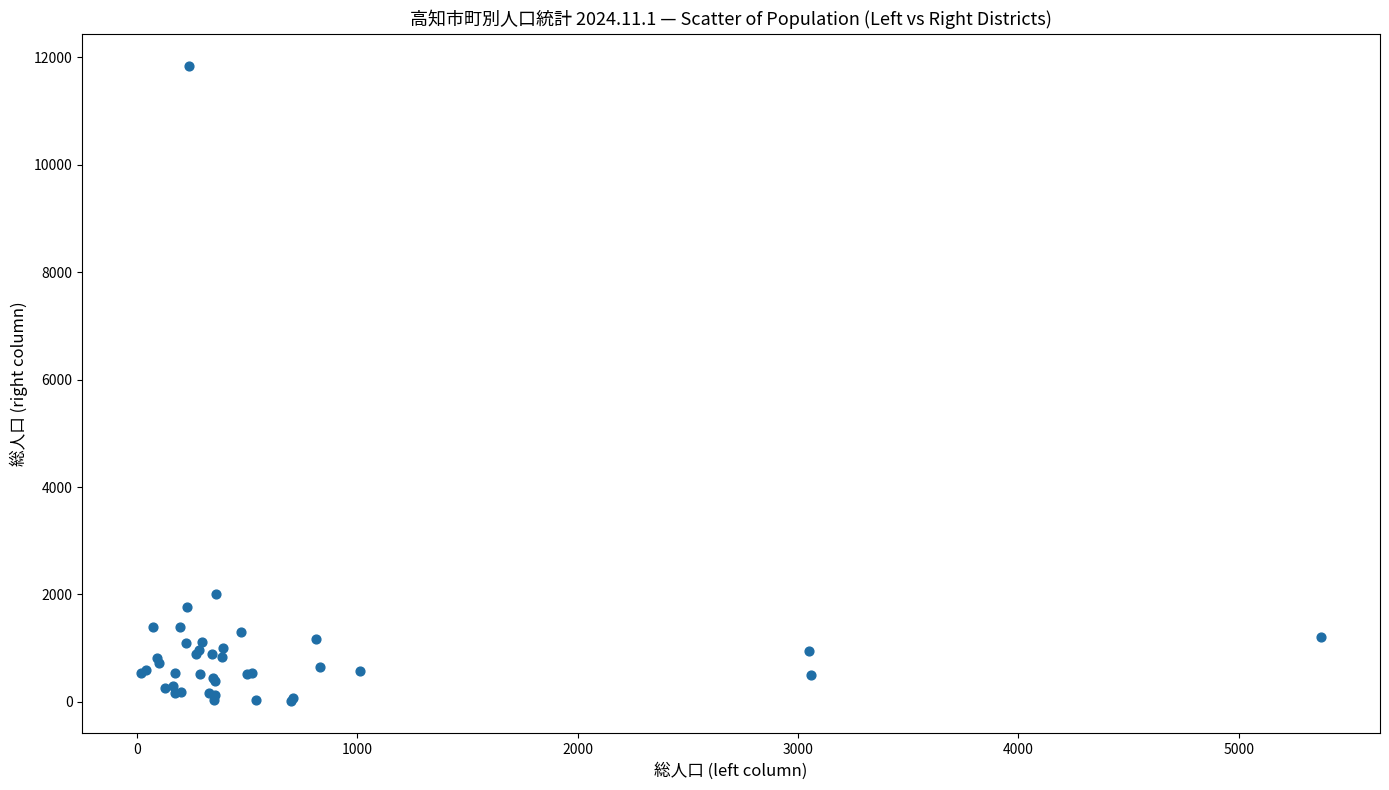

What Y value in the scatter plot is closest to 5928?

2005